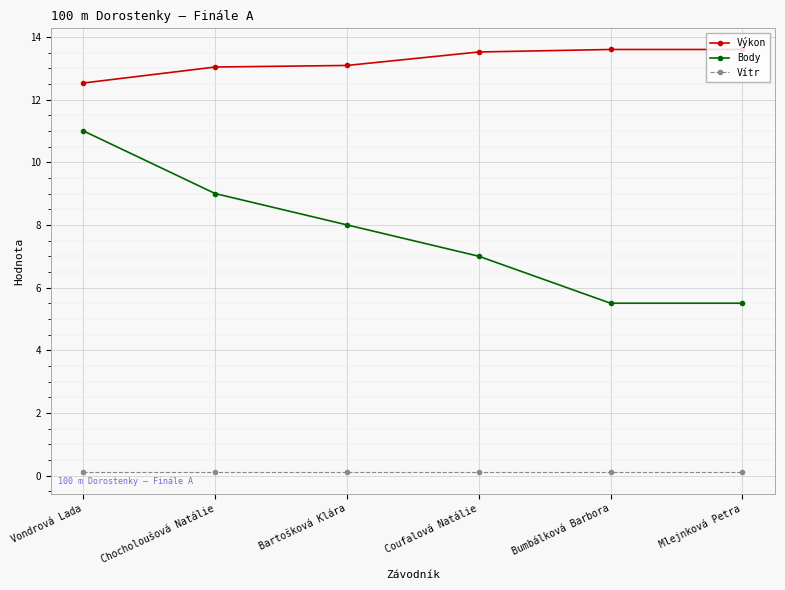

Which series has the largest total across all categories?

Výkon